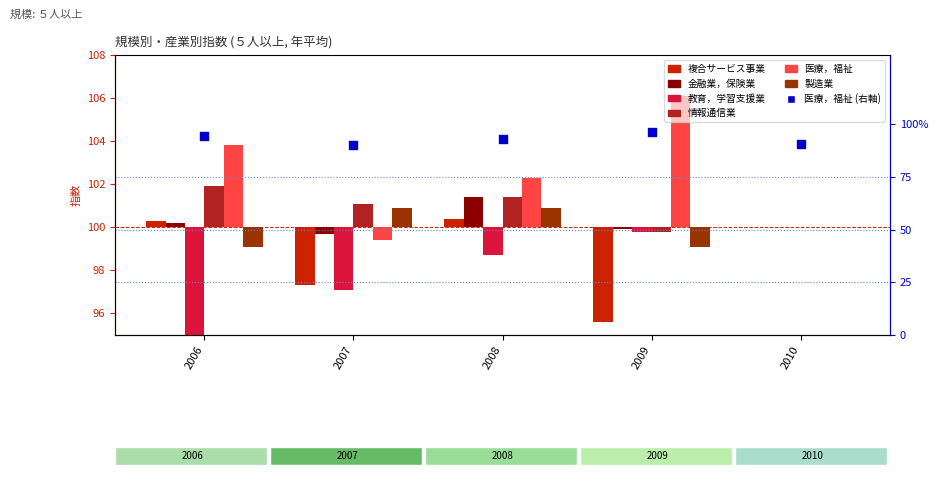

Is the value of 情報通信業 at 2008 greater than the value of 複合サービス事業 at 2007?

Yes